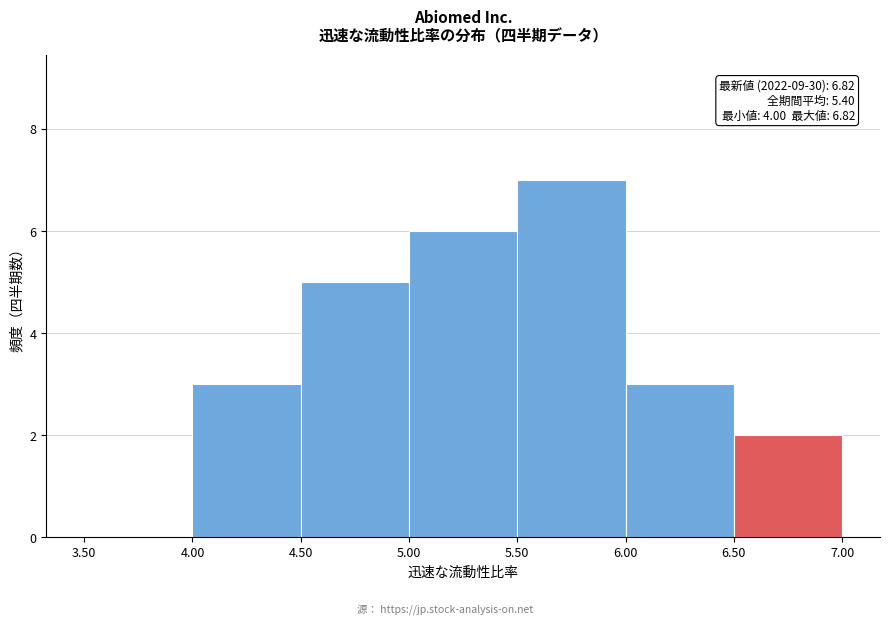

Over which range of the x-axis is the bar tallest?

5.50 to 6.00